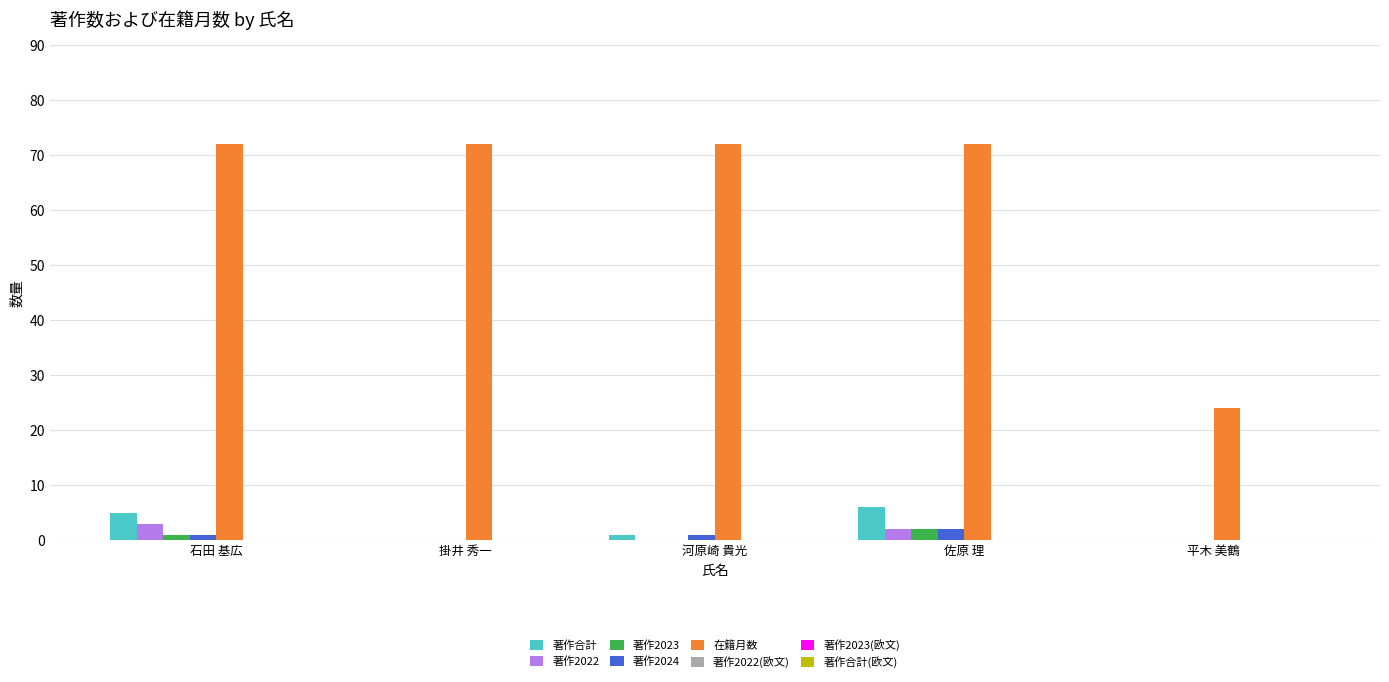

Which series has the largest total across all categories?

在籍月数